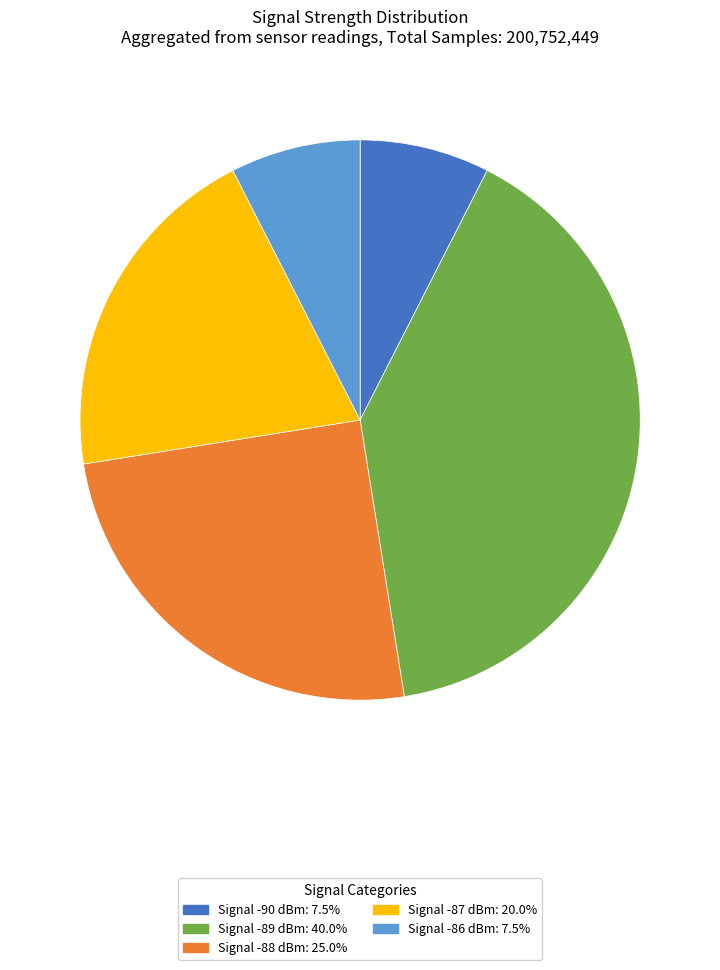

Does any single category account for the majority?

No